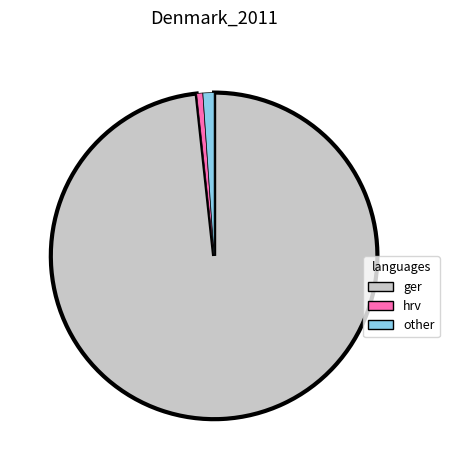

True or false: hrv accounts for 1% of the total.

True